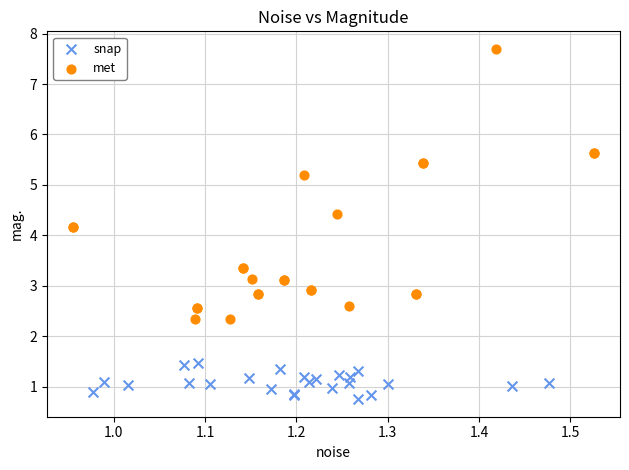

Which series reaches the maximum Y coordinate?

met